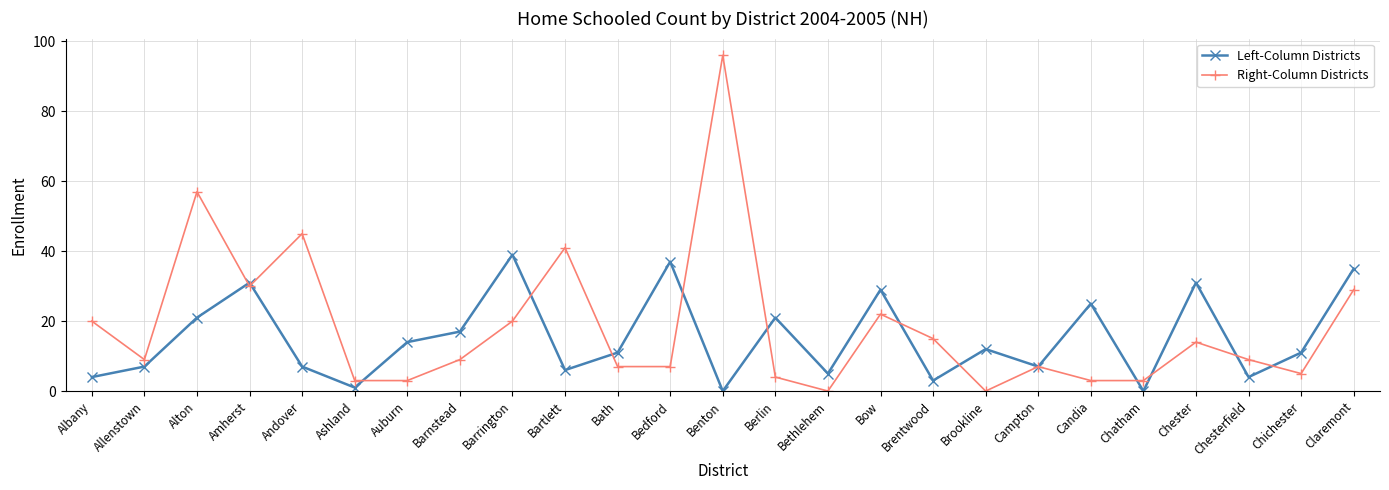

Reading left to right, extract all data points from this chart.

Left-Column Districts: 4	7	21	31	7	1	14	17	39	6	11	37	0	21	5	29	3	12	7	25	0	31	4	11	35
Right-Column Districts: 20	9	57	30	45	3	3	9	20	41	7	7	96	4	0	22	15	0	7	3	3	14	9	5	29